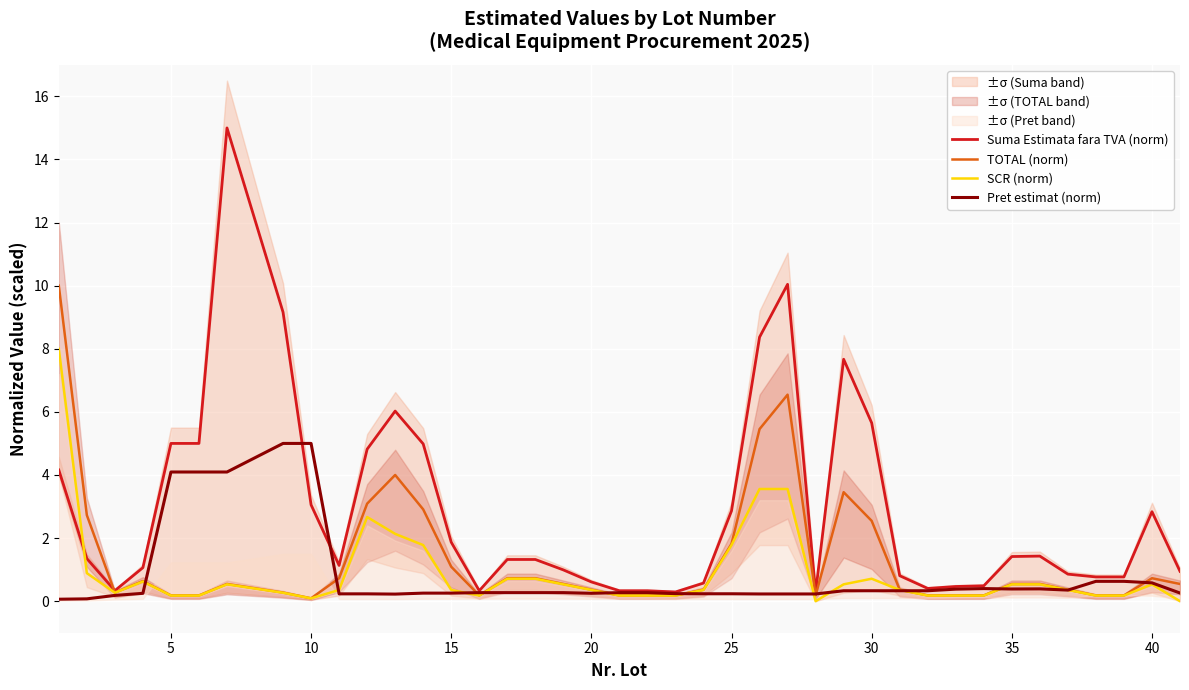

In SCR (norm), how many points are higher than both neighbors (excluding endpoints)?

5